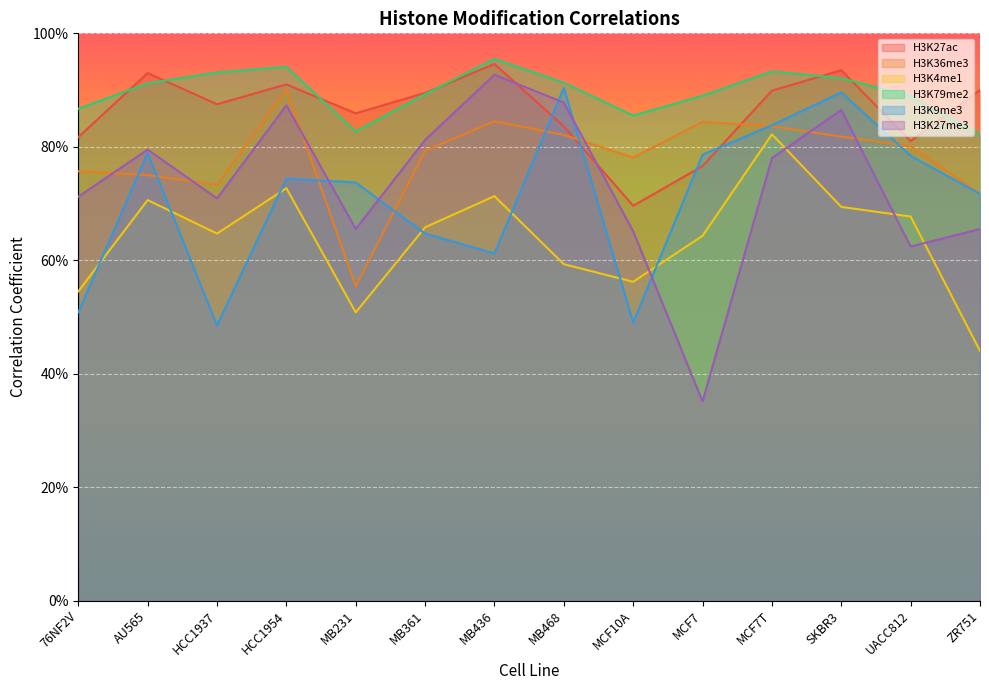

At which category is the sum across all series the highest?

SKBR3